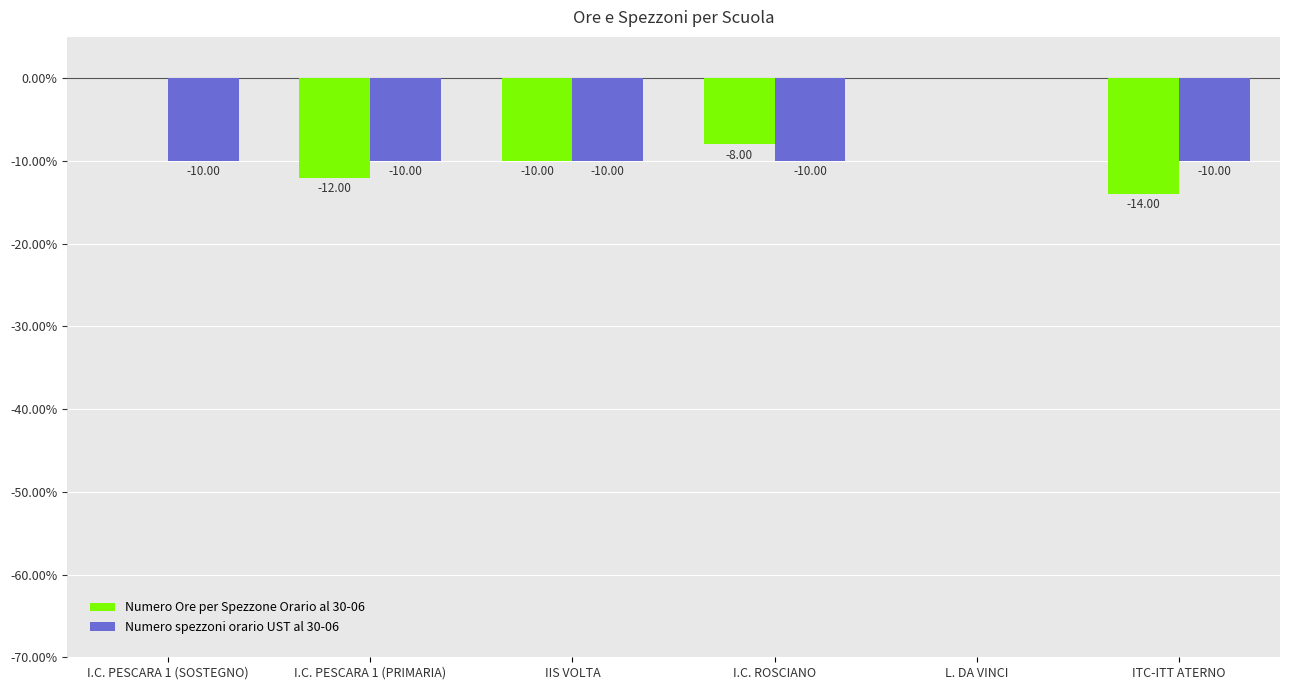

Reading left to right, list all the values displayed in this chart.

Numero Ore per Spezzone Orario al 30-06: I.C. PESCARA 1 (SOSTEGNO)=0	I.C. PESCARA 1 (PRIMARIA)=-12	IIS VOLTA=-10	I.C. ROSCIANO=-8	L. DA VINCI=0	ITC-ITT ATERNO=-14
Numero spezzoni orario UST al 30-06: I.C. PESCARA 1 (SOSTEGNO)=-10	I.C. PESCARA 1 (PRIMARIA)=-10	IIS VOLTA=-10	I.C. ROSCIANO=-10	L. DA VINCI=0	ITC-ITT ATERNO=-10